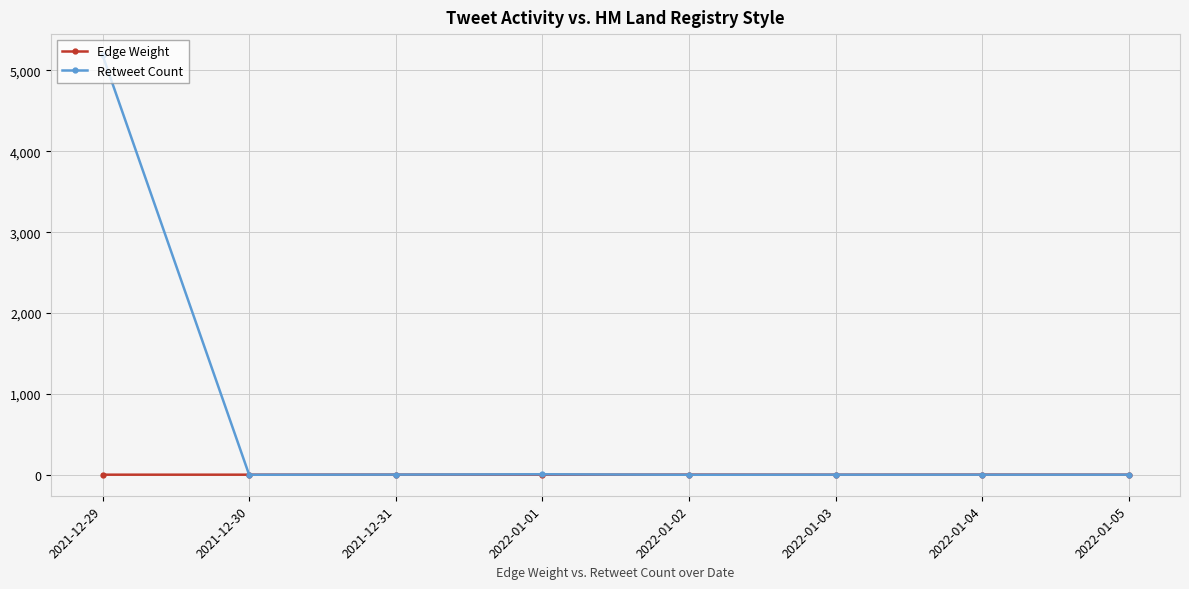

What is the lowest value of the Edge Weight series?

1